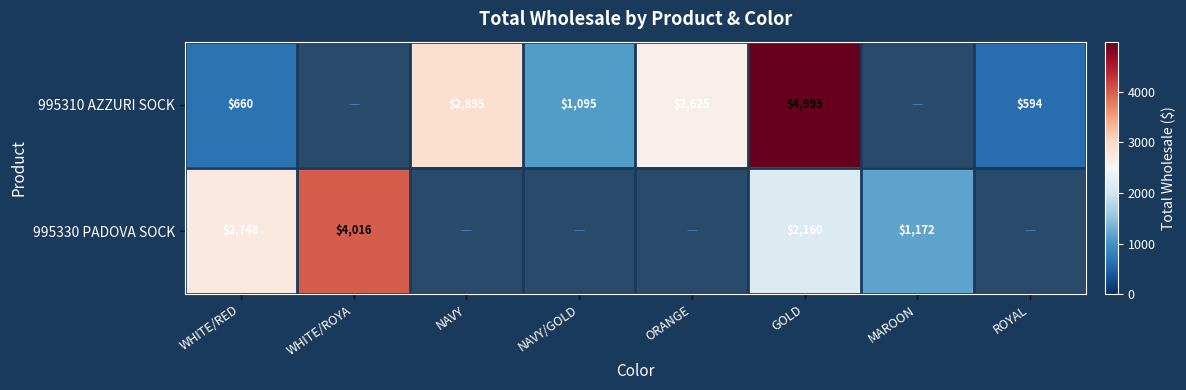

What is the difference between the 995310 AZZURI SOCK values at ORANGE and GOLD?

2370